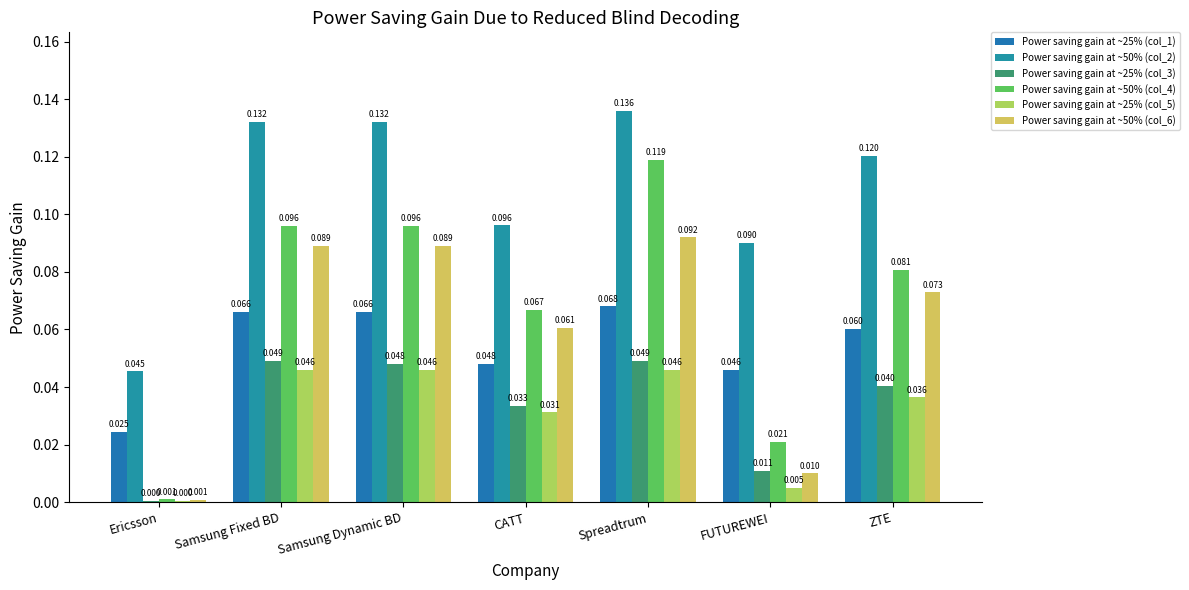

Rank the series at Samsung Dynamic BD from highest to lowest value.

Power saving gain at ~50% (col_2), Power saving gain at ~50% (col_4), Power saving gain at ~50% (col_6), Power saving gain at ~25% (col_1), Power saving gain at ~25% (col_3), Power saving gain at ~25% (col_5)